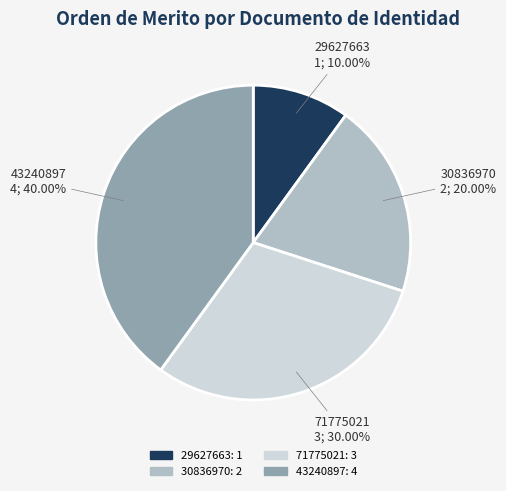

Between 71775021 and 29627663, which is larger?

71775021